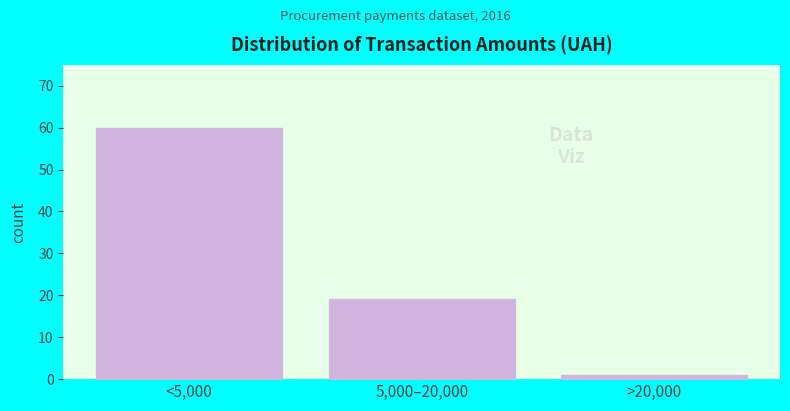

Reading right to left, transcribe all the data shown in this chart.

1	19	60